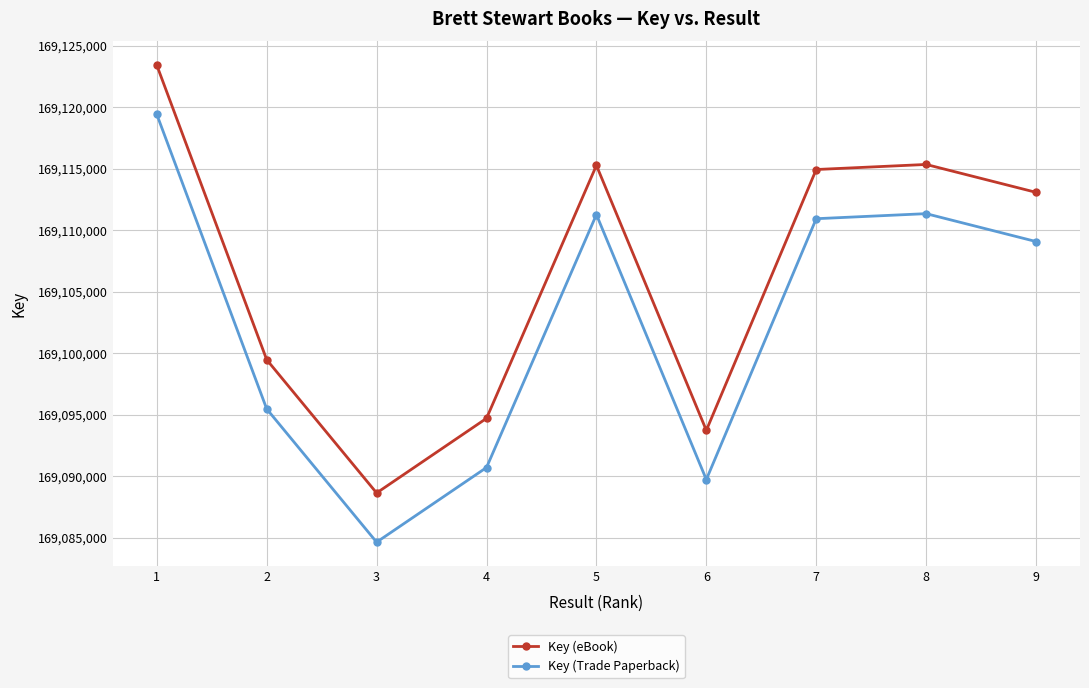

What is the difference between the highest and lowest values at 7?

4000